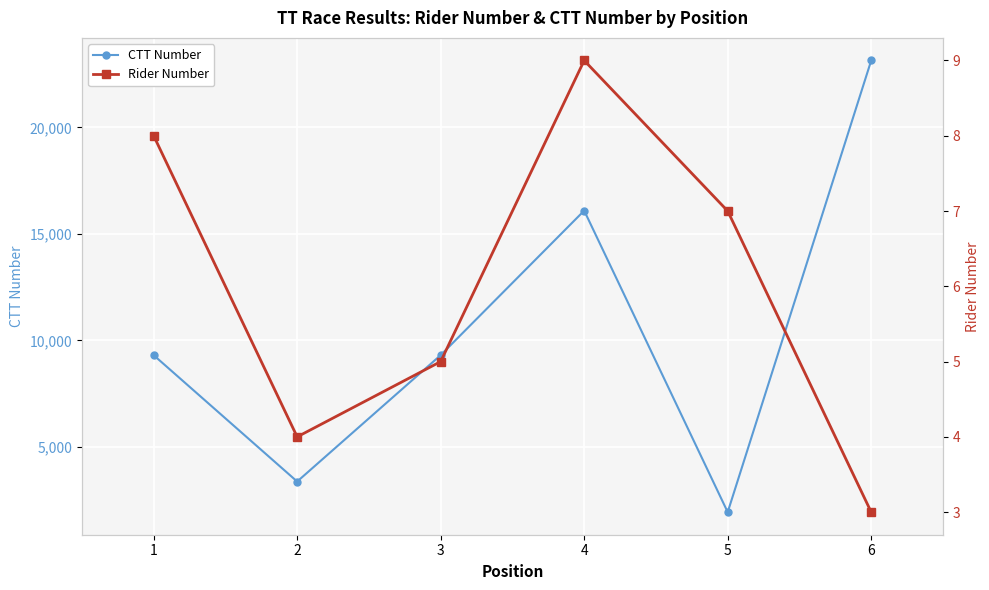

At 3, list the series in order from smallest to largest.

Rider Number, CTT Number